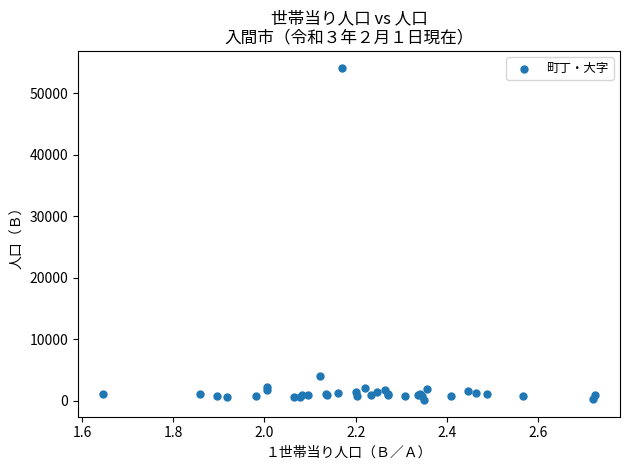

What Y value in the scatter plot is closest to 27117?

4008